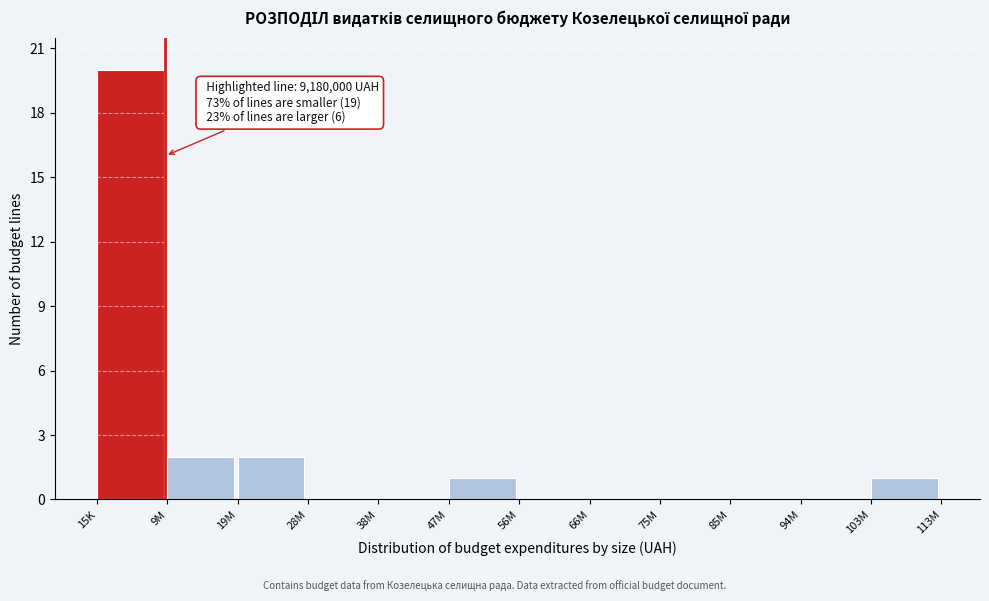

Reading right to left, list all the values displayed in this chart.

103M=1	94M=0	85M=0	75M=0	66M=0	56M=0	47M=1	38M=0	28M=0	19M=2	9M=2	15K=20